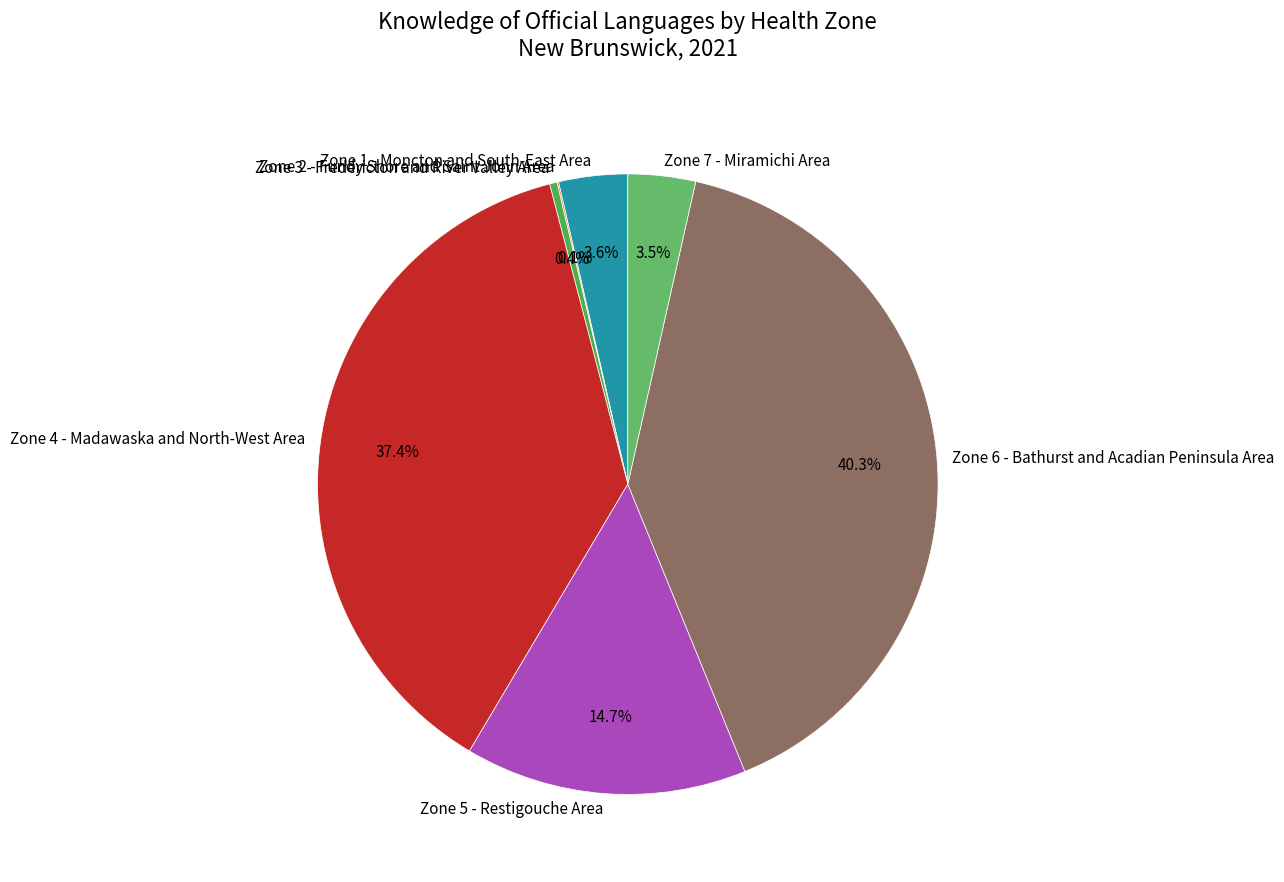

Does Zone 7 - Miramichi Area represent more than half of the total?

No